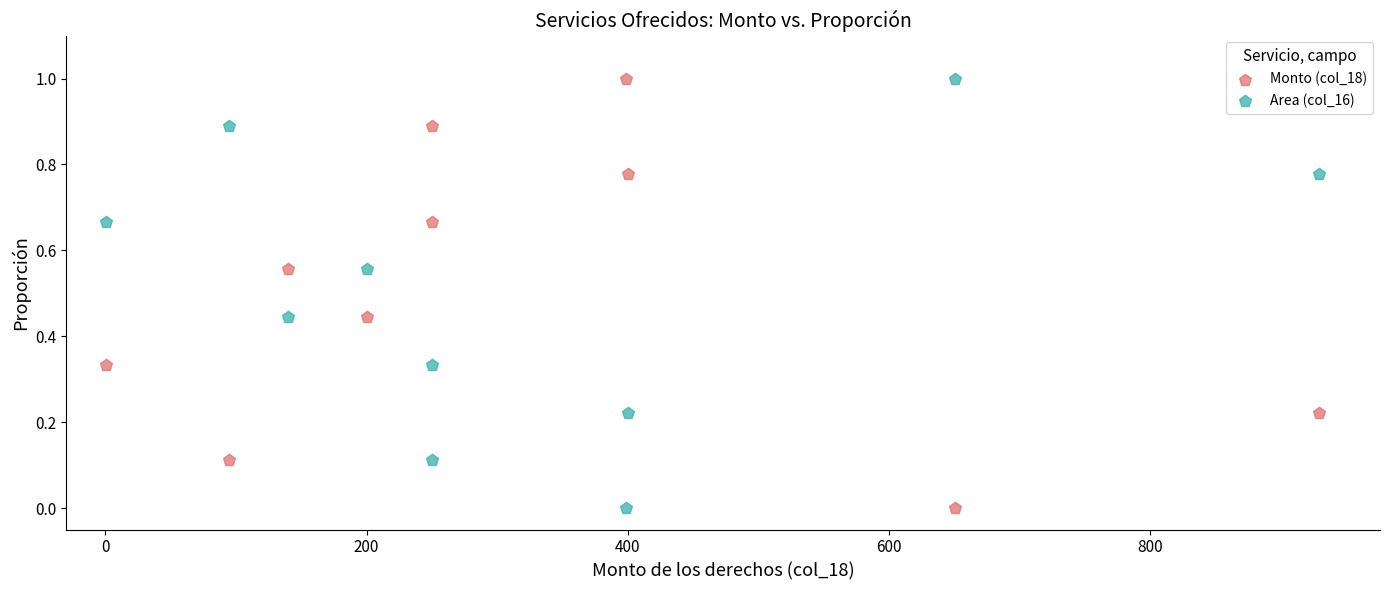

Across all data points, what is the range of X values (max minus min)?

929.5